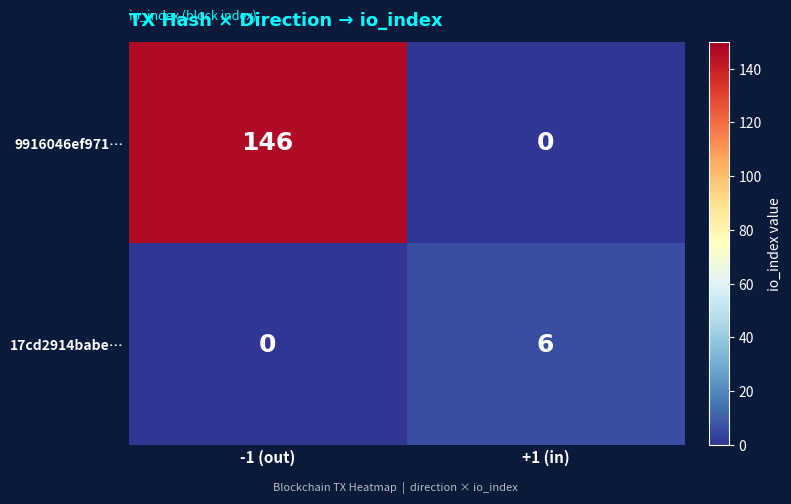

Which series has the largest total across all categories?

9916046ef971…